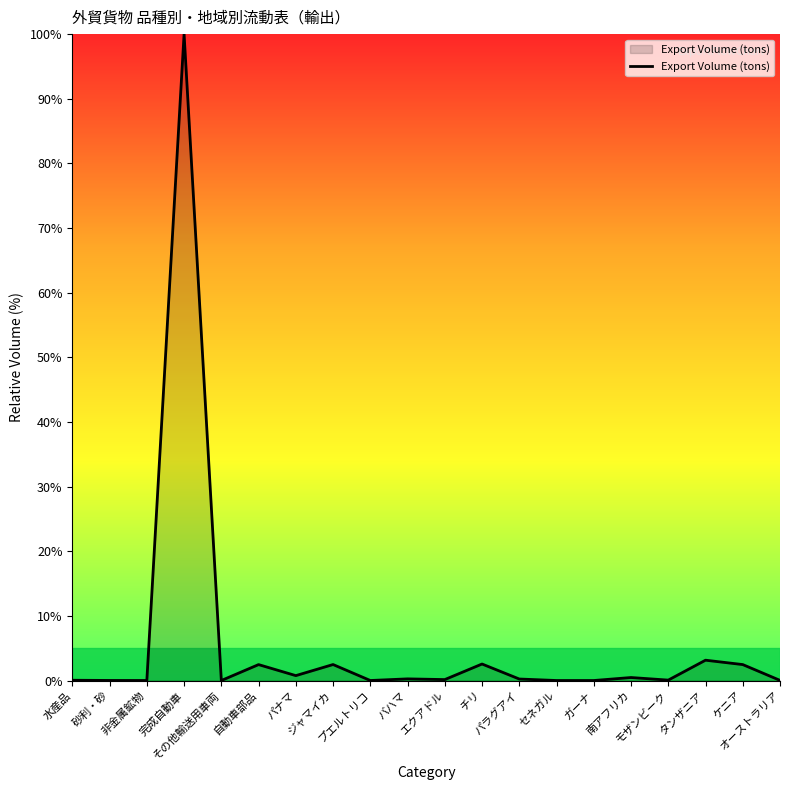

What is the greatest value displayed?

100.0